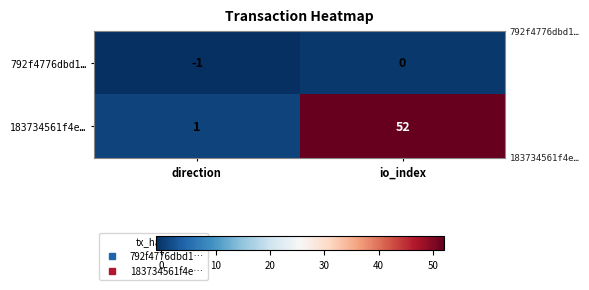

Which series has the largest total across all categories?

183734561f4e…